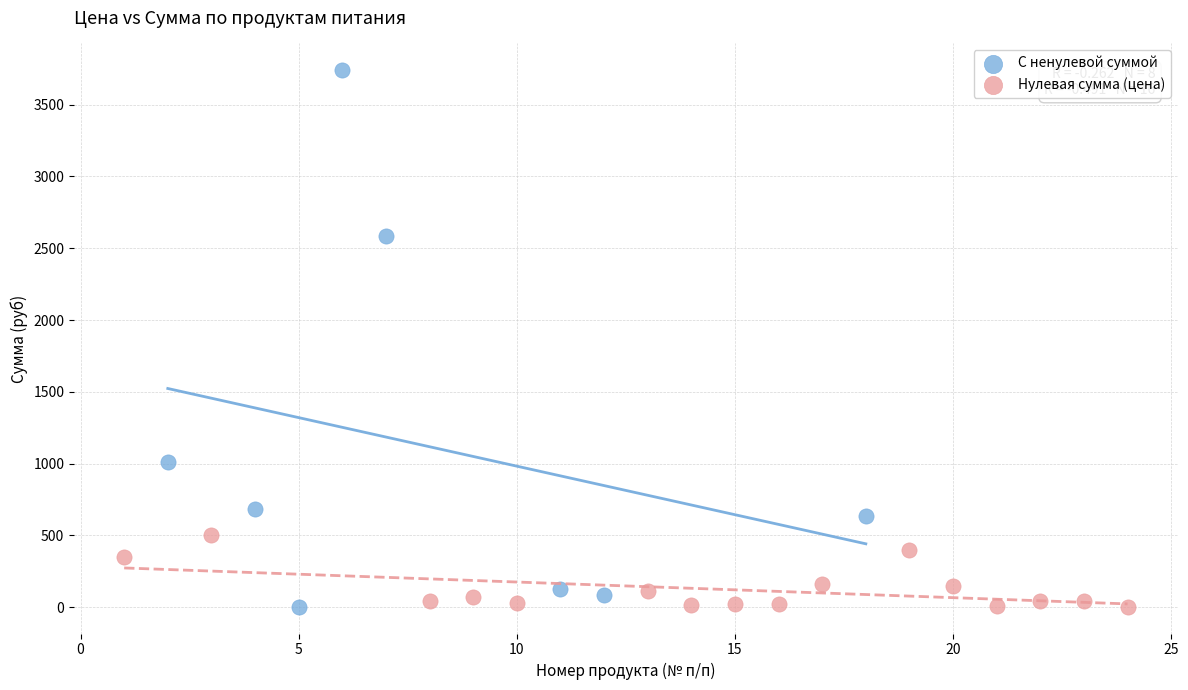

Which series has the widest spread of Y values?

С ненулевой суммой